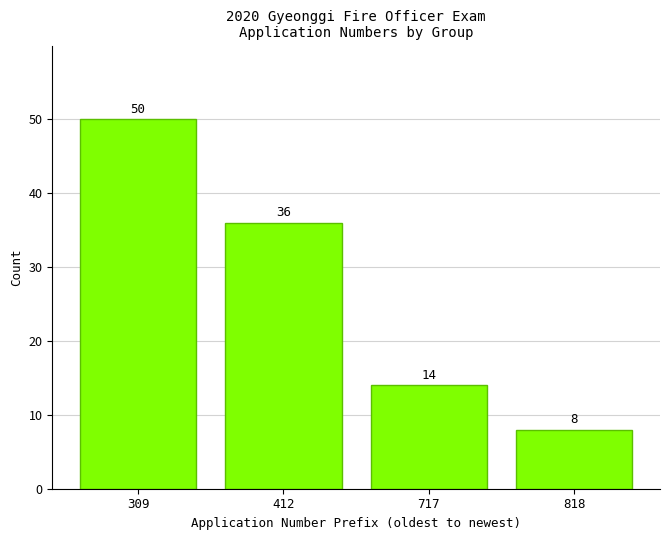

Reading left to right, what are all the values shown in this chart?

50	36	14	8